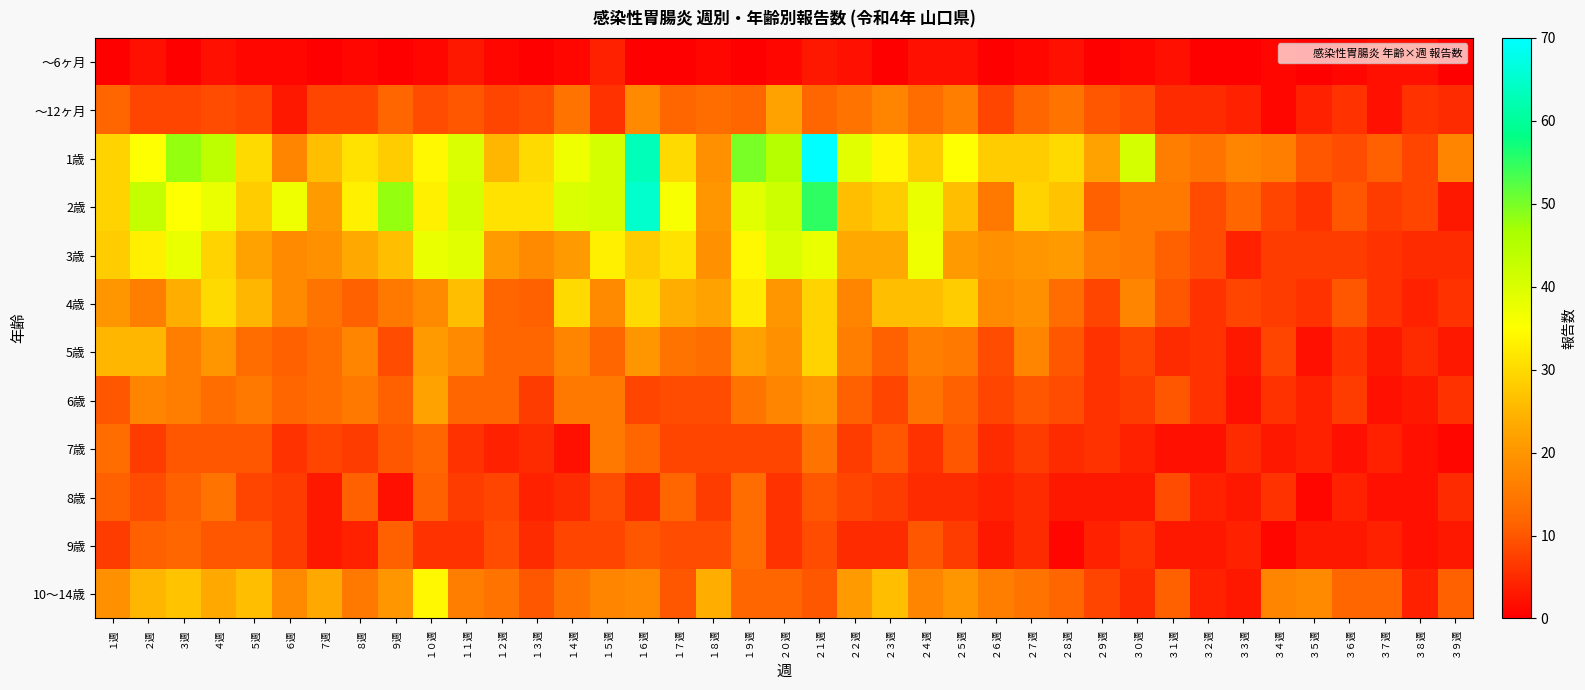

What is the difference between the highest and lowest values at ３７週?

10